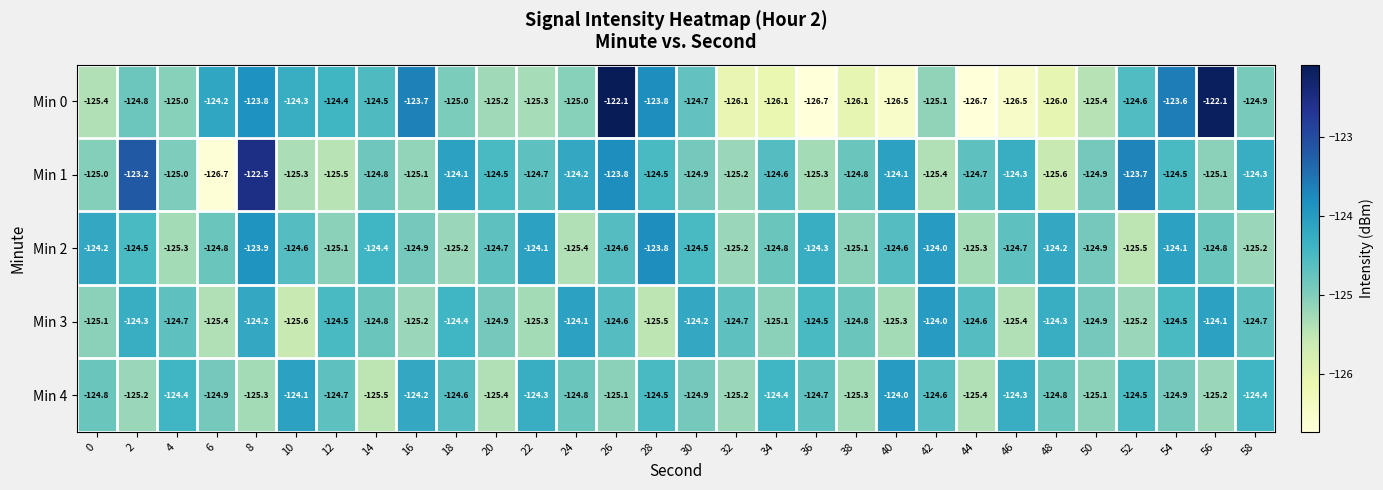

The Min 4 series shows -124.6 at 42. True or false?

True